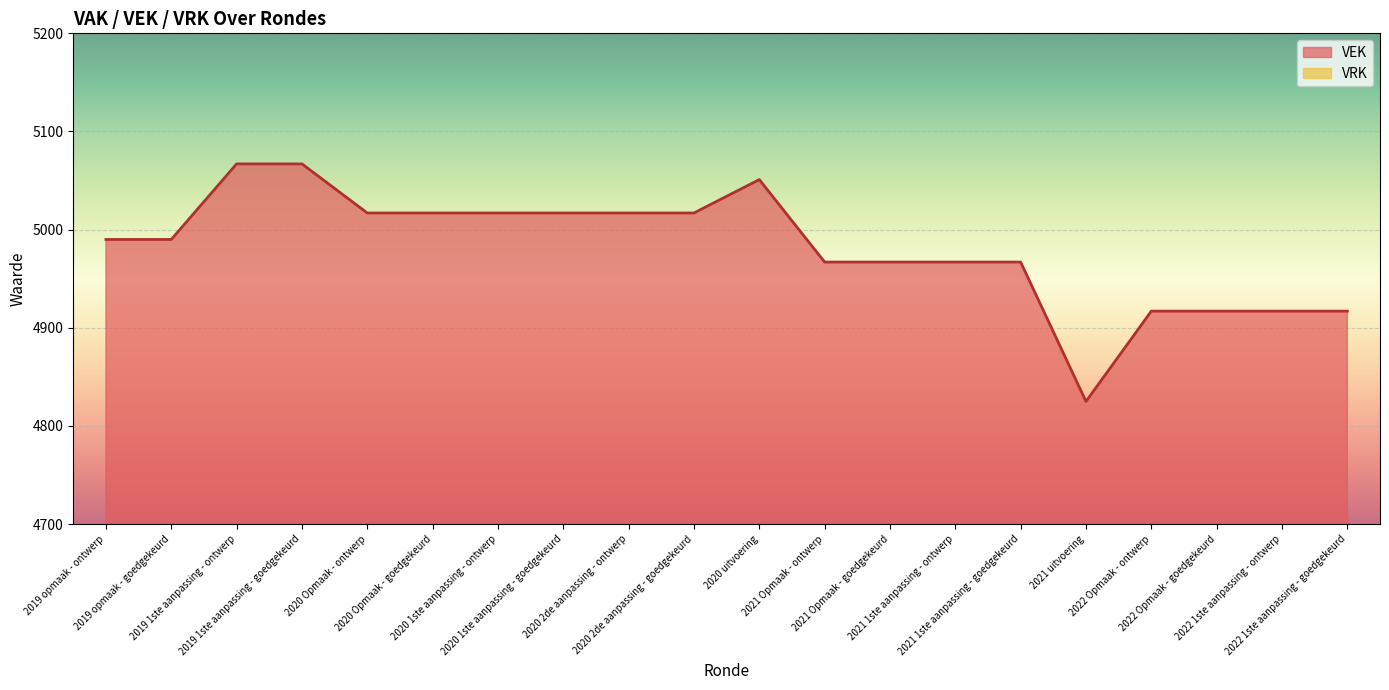

What is the difference between the maximum and minimum values?

242